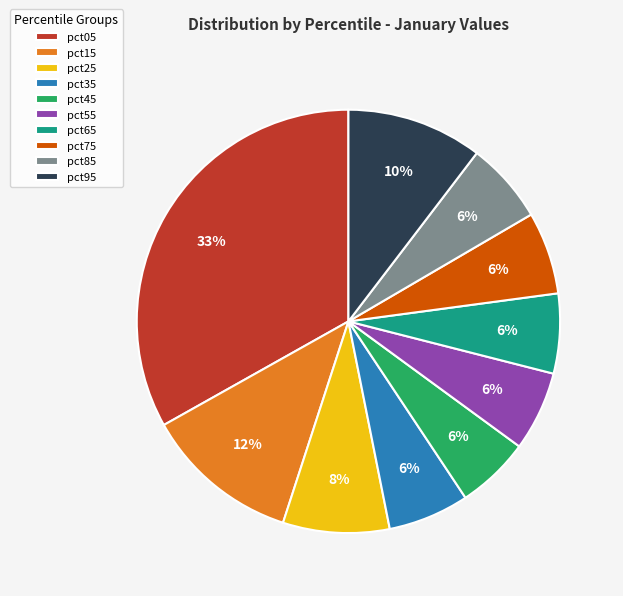

Does any single category account for the majority?

No